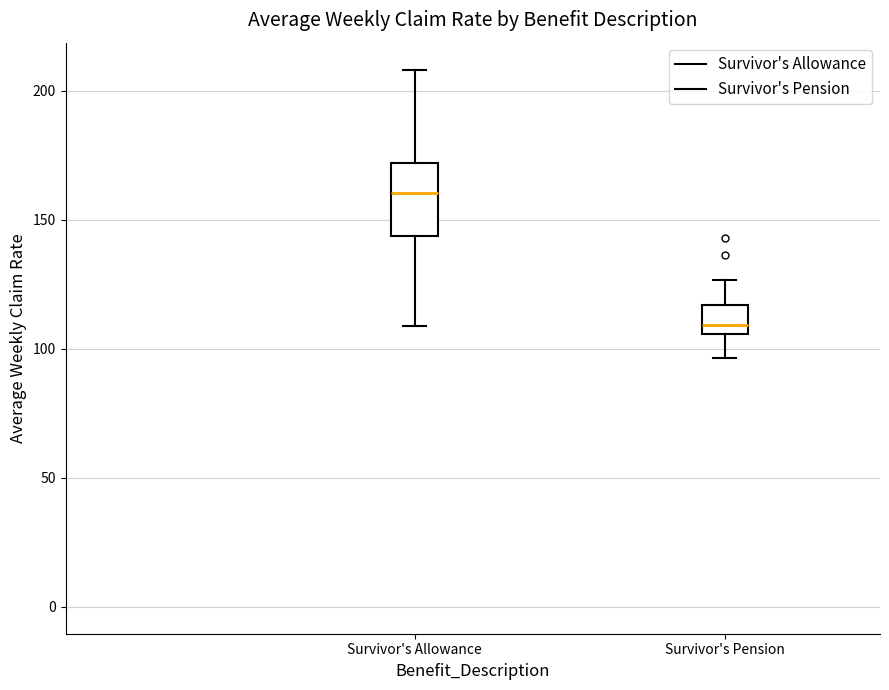

Reading left to right, read every box against the y-axis: the position of its median line, the range the box covers, and the ends of its whiskers. The values are not printed on the chart, so give them approximately, as read against the axis.

Survivor's Allowance: median 160, box 145 to 170, whiskers 110 to 210
Survivor's Pension: median 110, box 105 to 115, whiskers 95 to 125